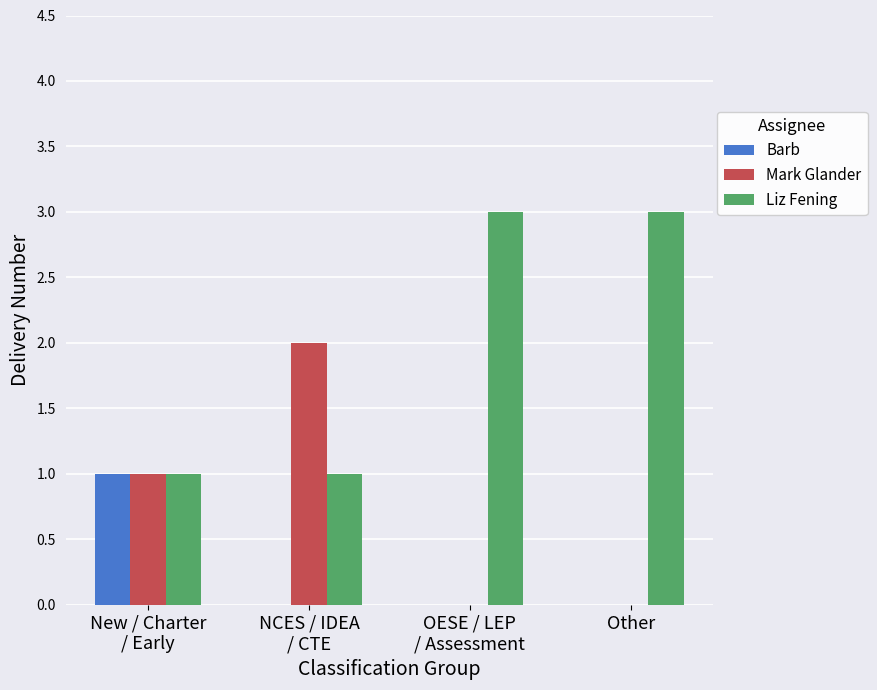

Count the number of data series in this chart.

3